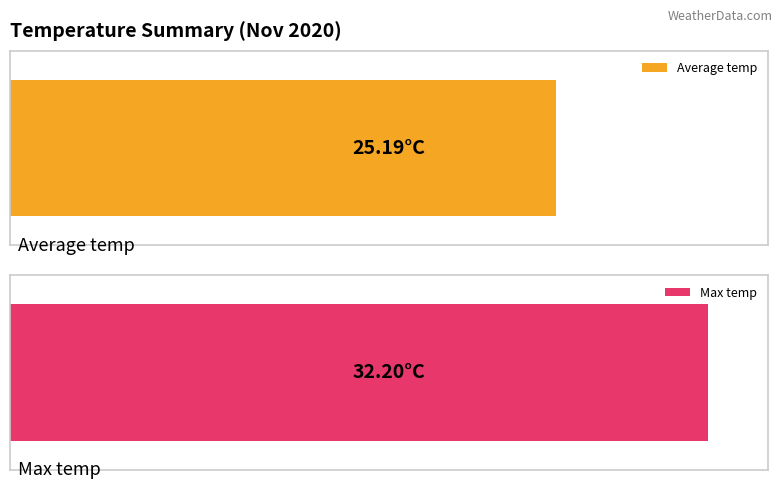

Rank the series at 02:00 from lowest to highest value.

Average temp, Max temp